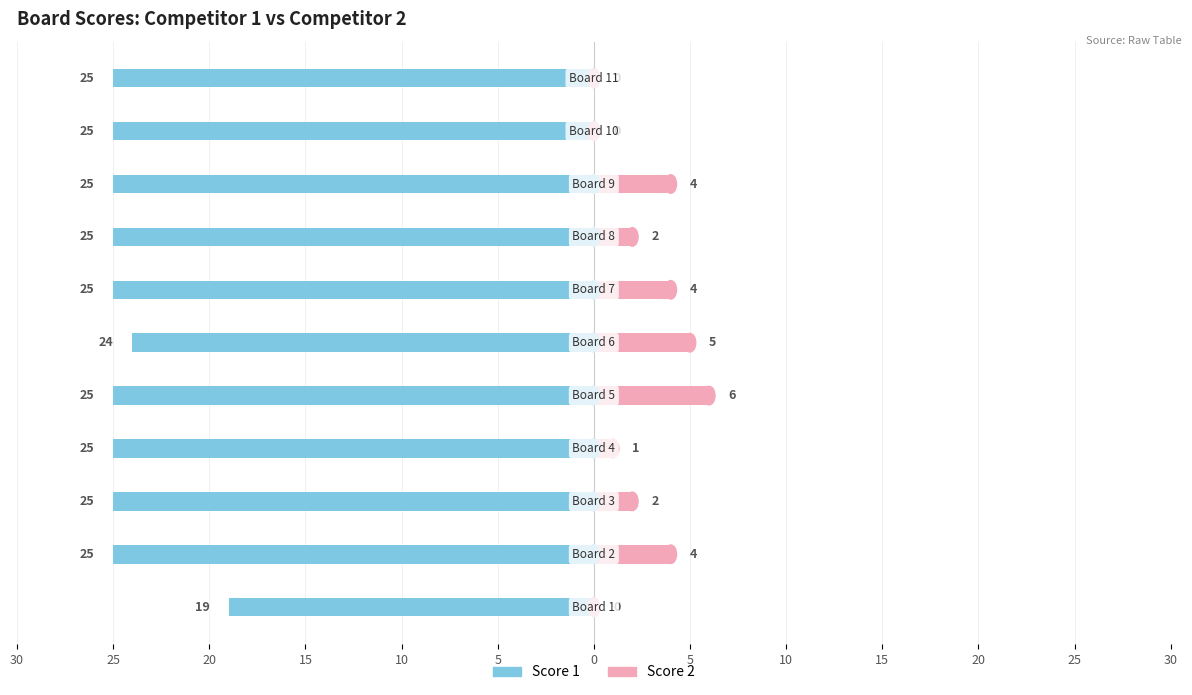

How many bars are there in total?

22